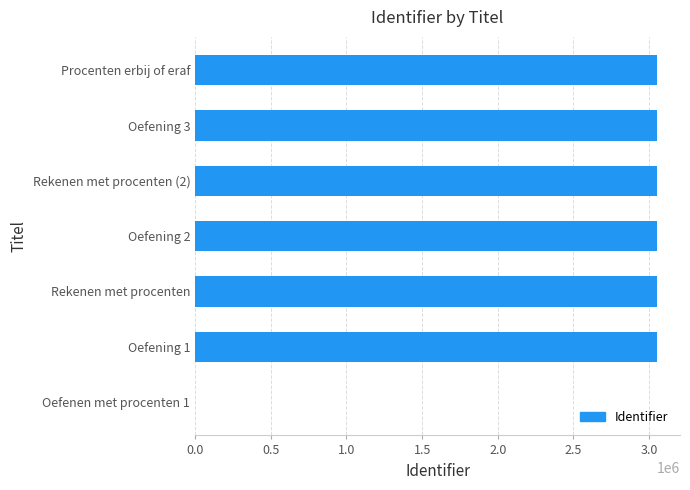

Is it true that the value at Oefening 3 is 1683556?

False